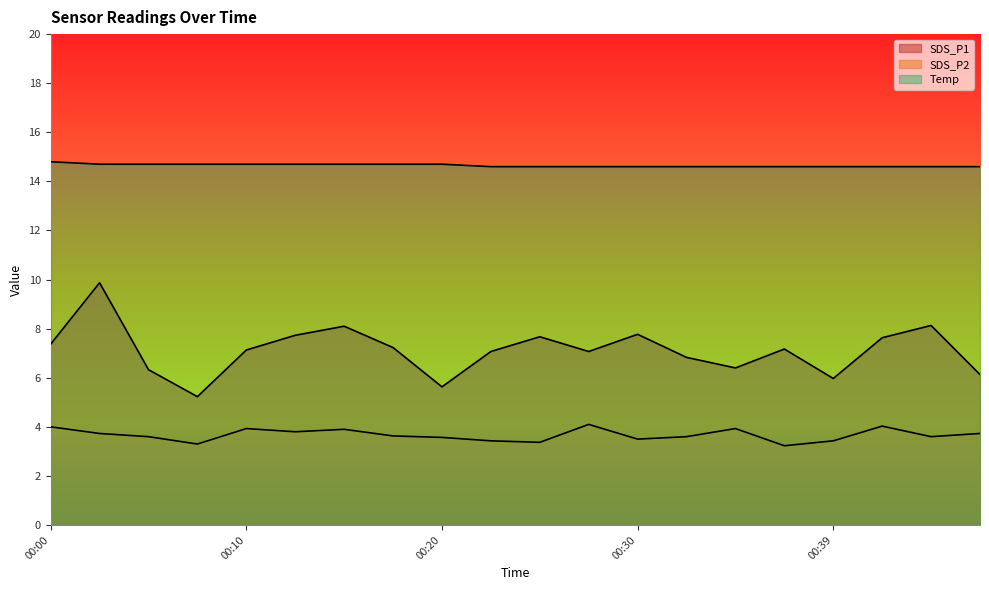

What is the value of the SDS_P1 point at the 15th from the left?

6.4